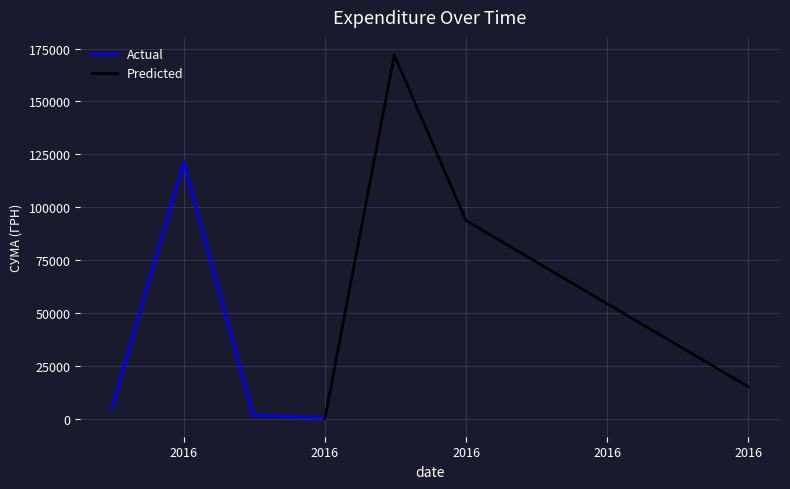

Rank the categories by Actual value from lowest to highest.

2016, 2016, 2016, 2016